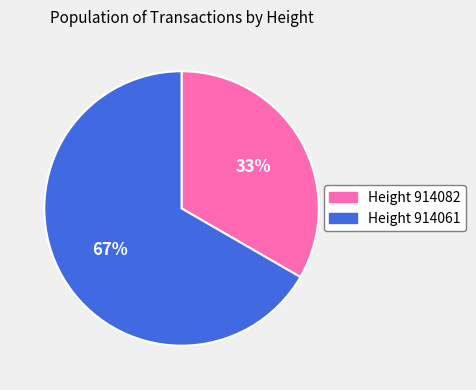

Do Height 914061 and Height 914082 together represent more than half of the pie?

Yes